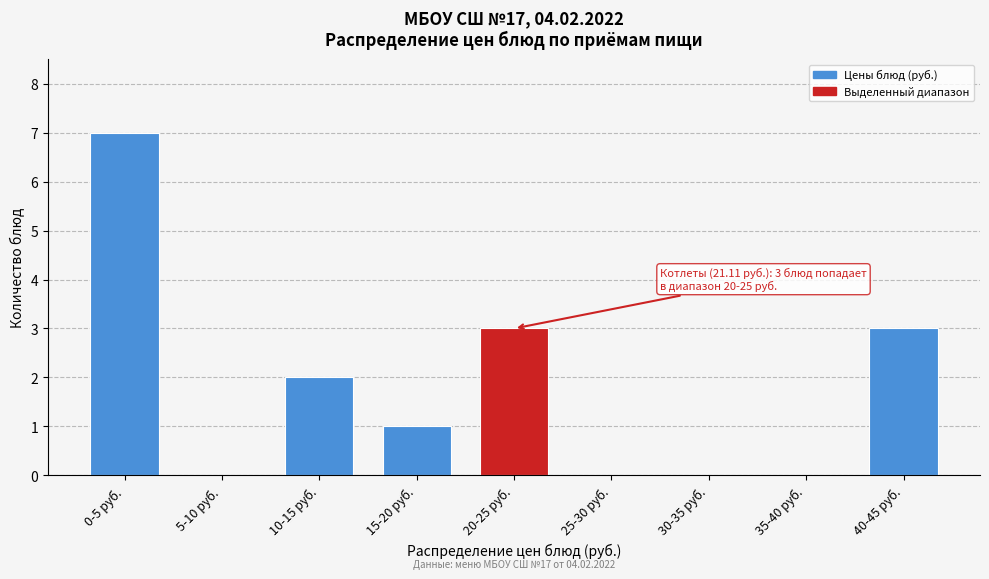

Is it true that the value at 20-25 руб. is 1?

False